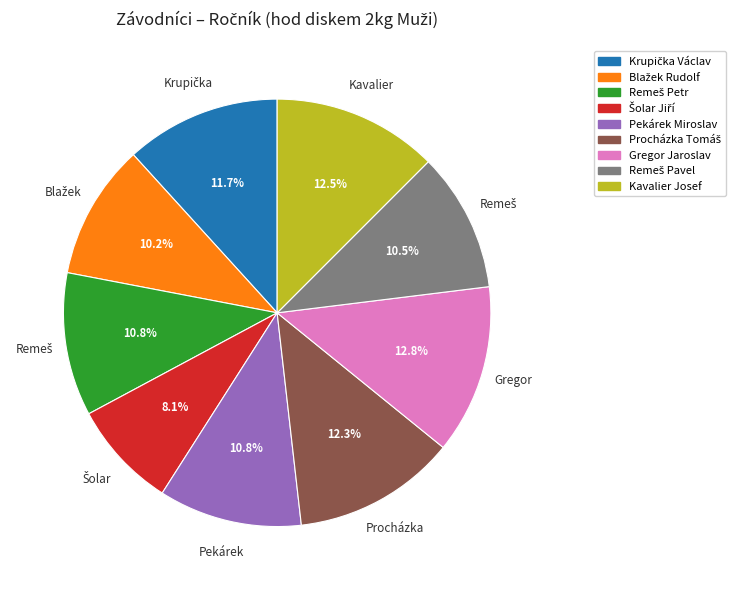

To the nearest percent, what is the difference between the largest and smallest slice percentages?

5%